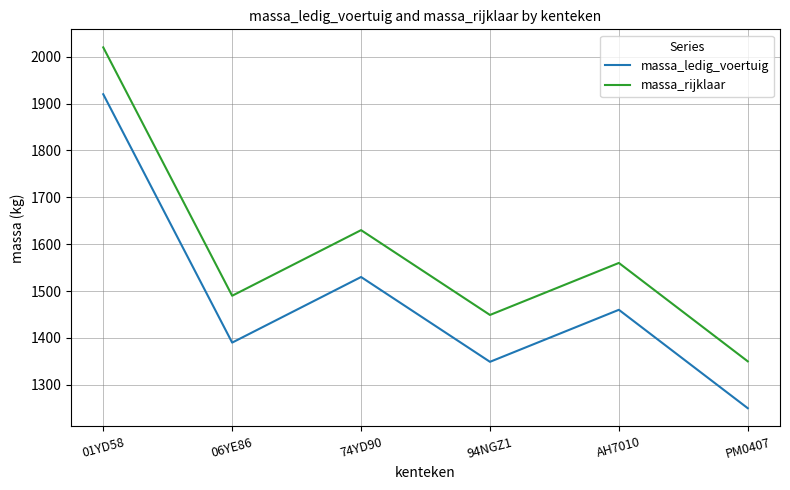

The massa_ledig_voertuig series shows 1021 at 01YD58. True or false?

False